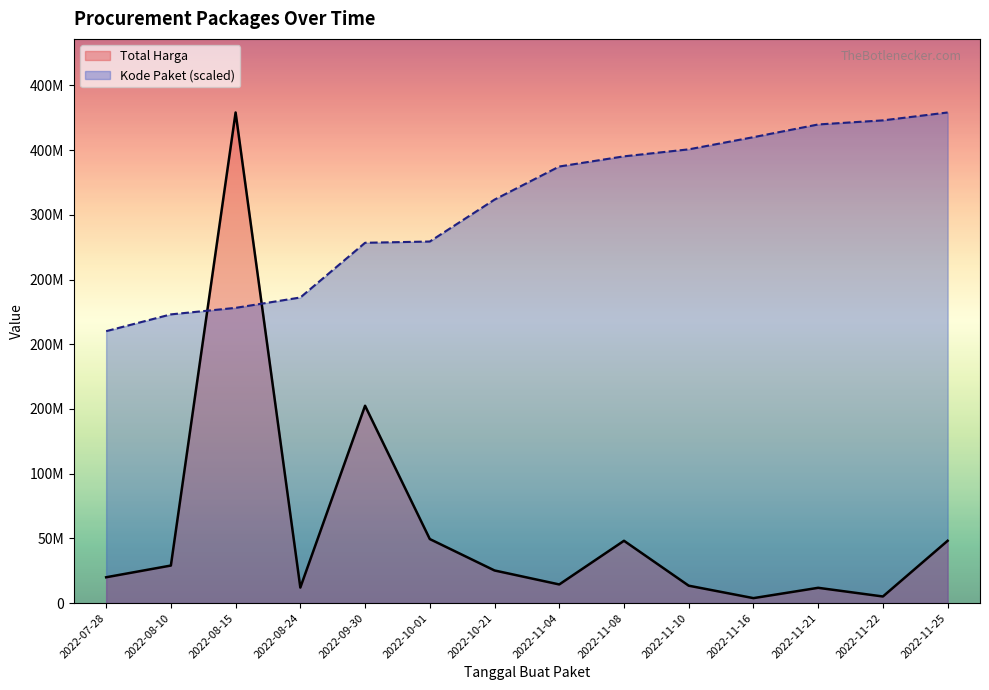

Which series has the largest total across all categories?

Kode Paket (scaled)